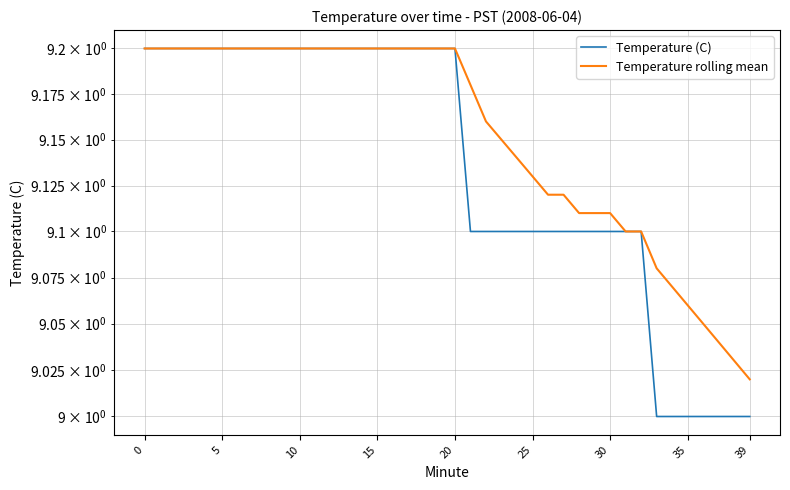

Rank the series by their maximum value, from highest to lowest.

Temperature (C), Temperature rolling mean